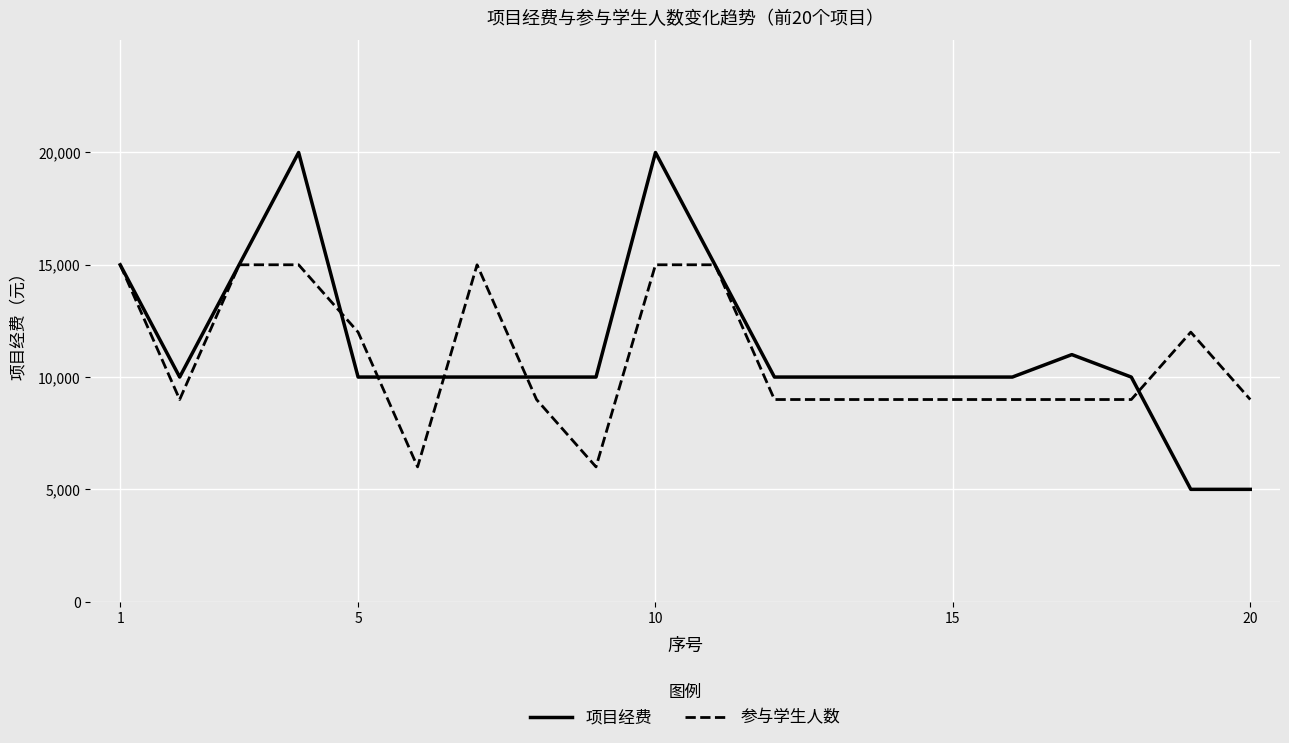

Rank the series by their maximum value, from lowest to highest.

参与学生人数, 项目经费